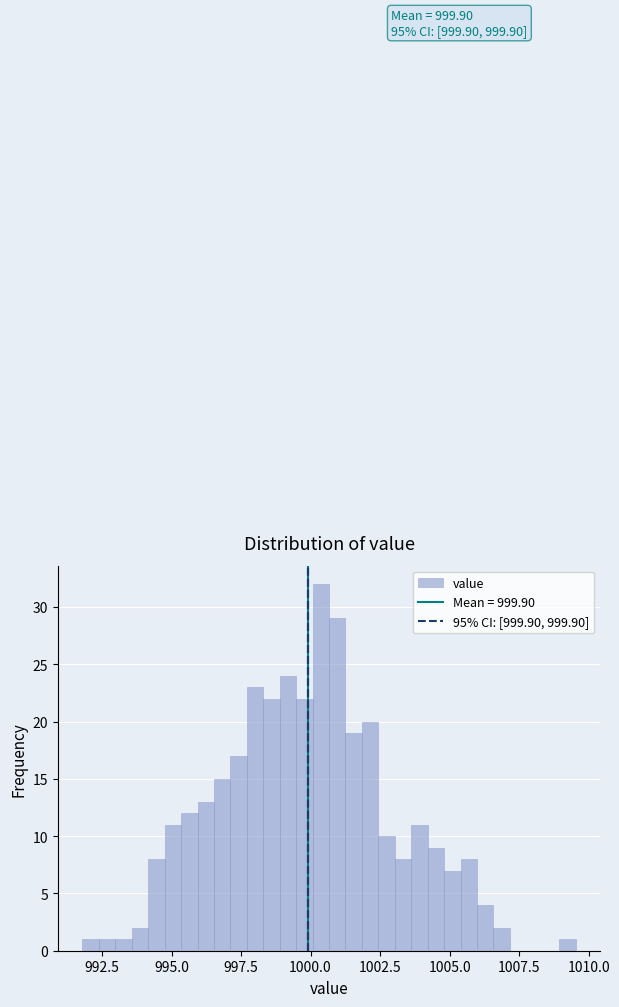

Read against the x-axis, roughly where is the centre of the tallest bar?

1000.5